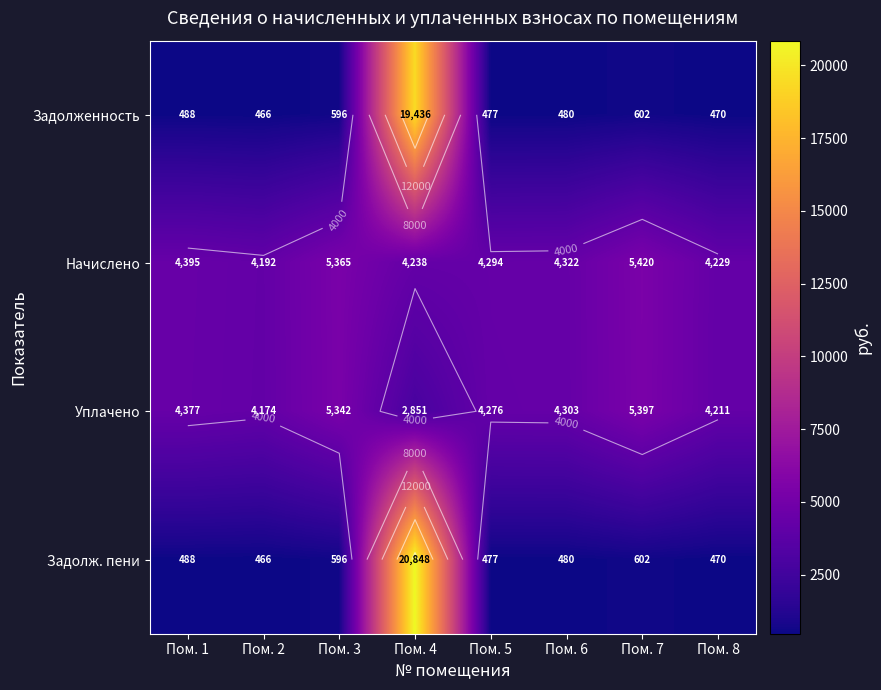

What is the difference between the Уплачено values at Пом. 4 and Пом. 2?

1323.3